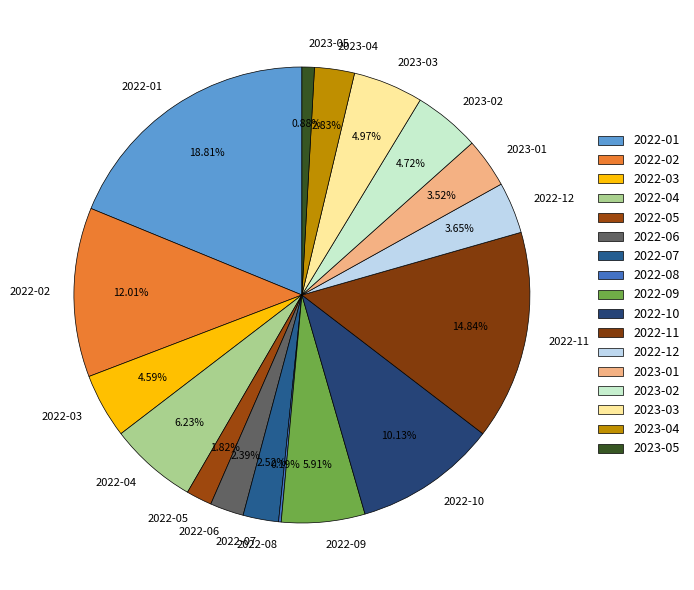

To the nearest percent, what percentage of the pie is 2022-05?

2%